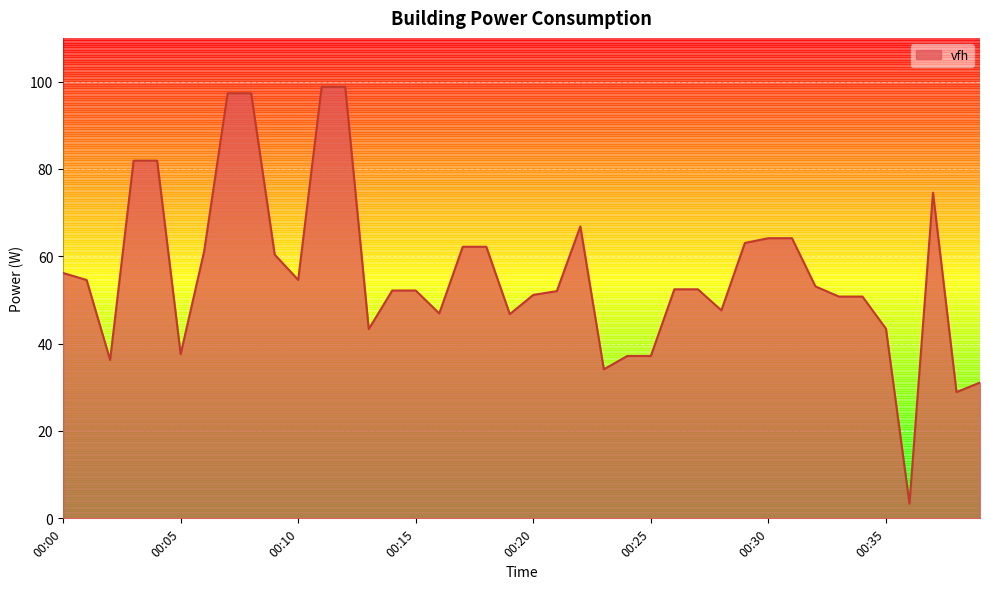

What is the difference between the maximum and minimum values?

95.5